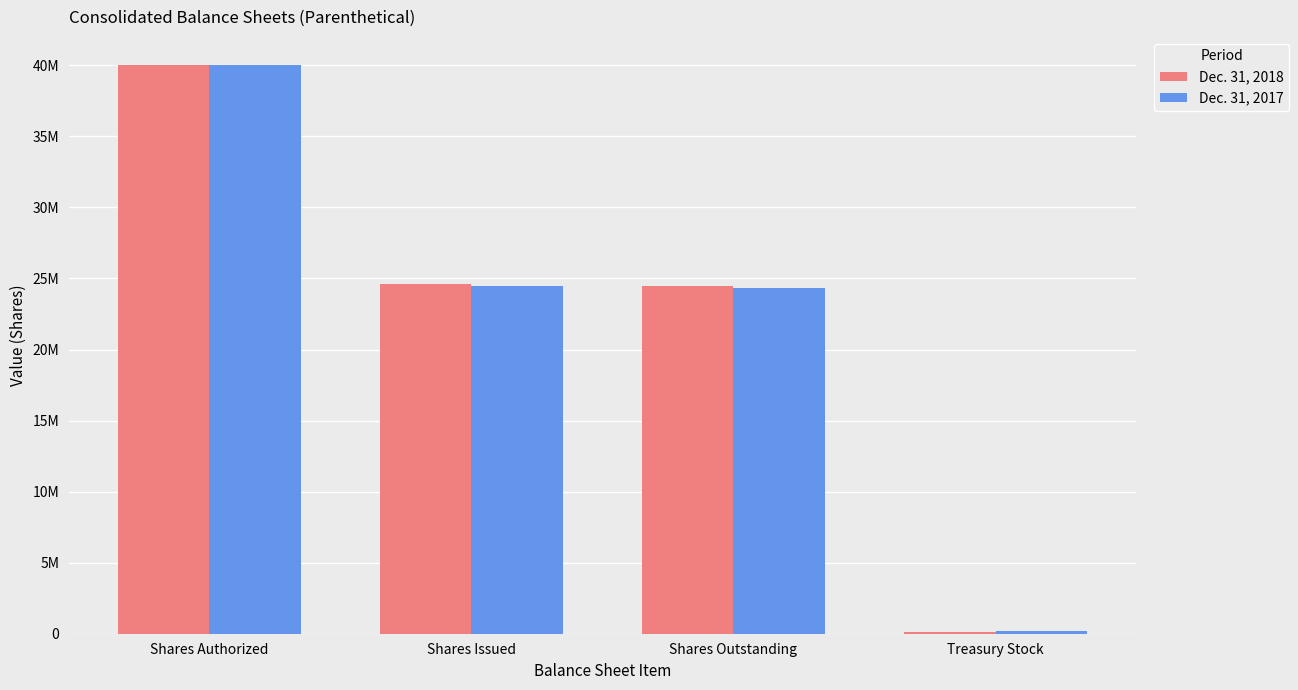

The Dec. 31, 2018 series shows 53942824 at Shares Authorized. True or false?

False